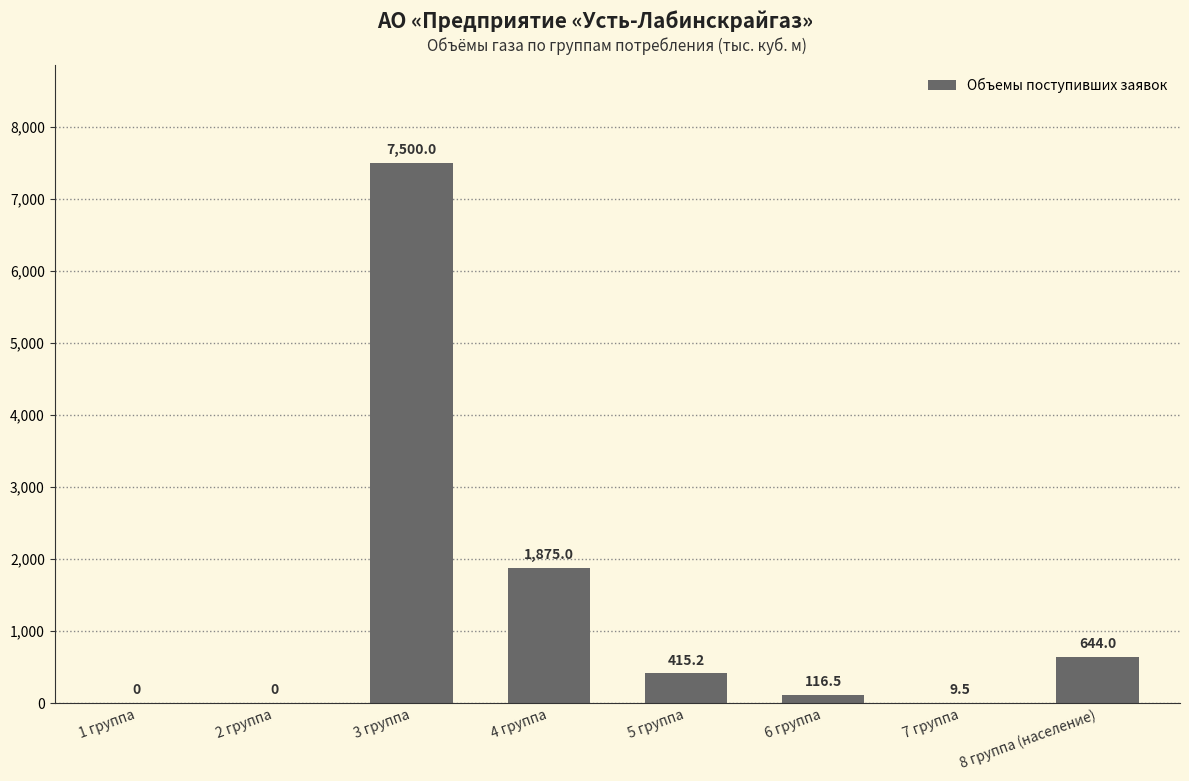

Reading left to right, extract all data points from this chart.

1 группа=0.0	2 группа=0.0	3 группа=7500.0	4 группа=1875.0	5 группа=415.2	6 группа=116.5	7 группа=9.5	8 группа (население)=644.0